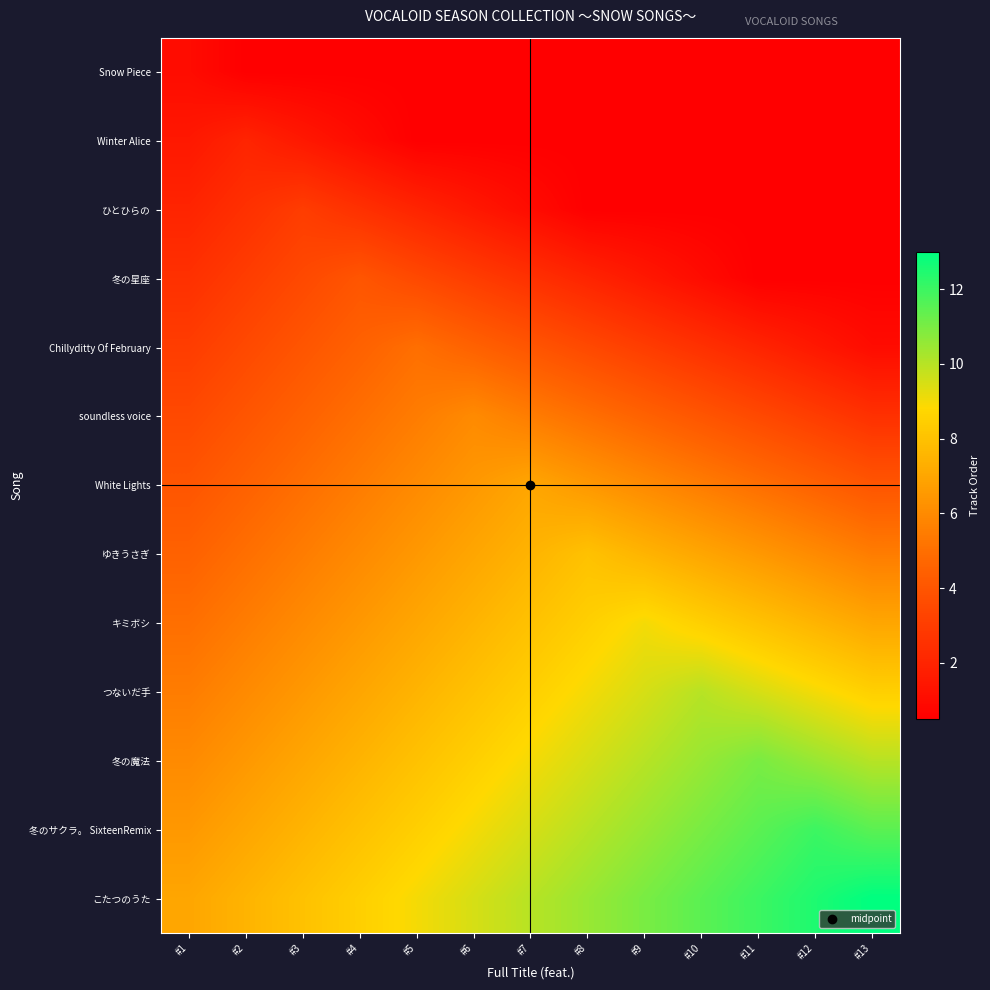

What is the minimum value shown in the chart?

0.5